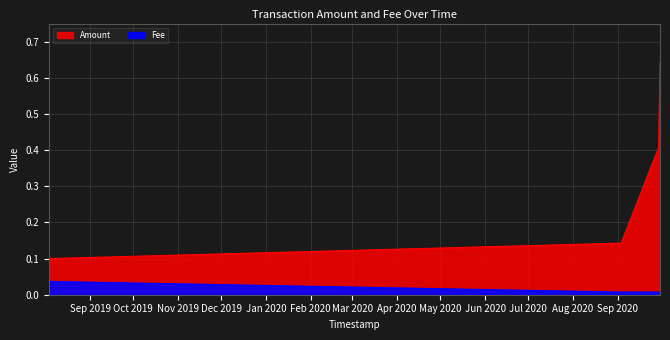

True or false: Fee and Amount intersect in this chart.

False